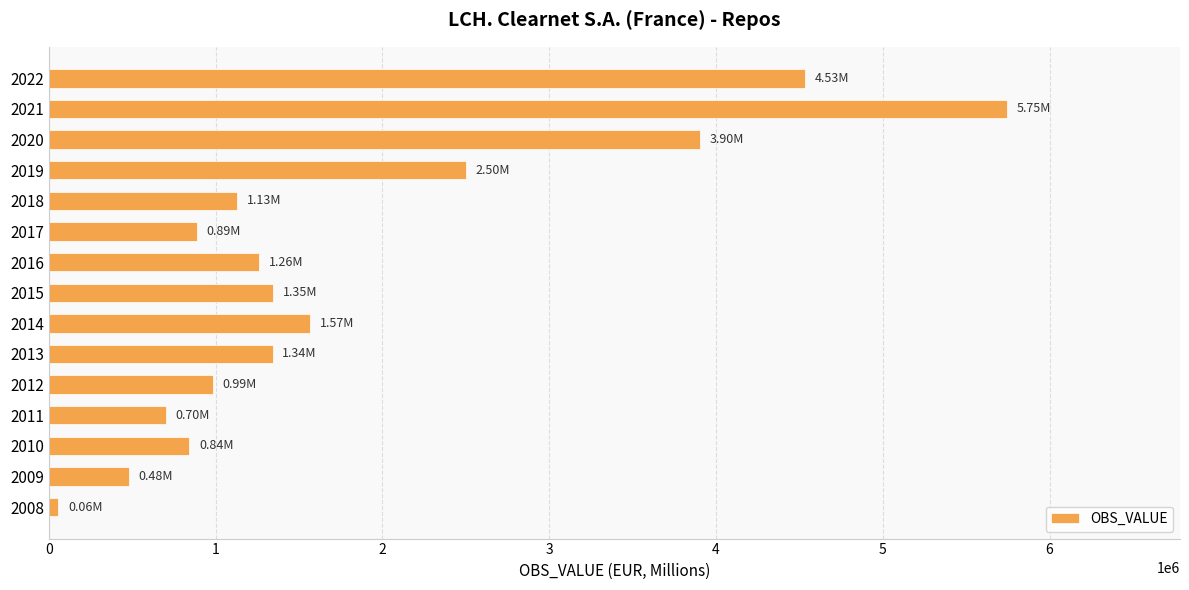

What is the sum of all values?

27286153.9